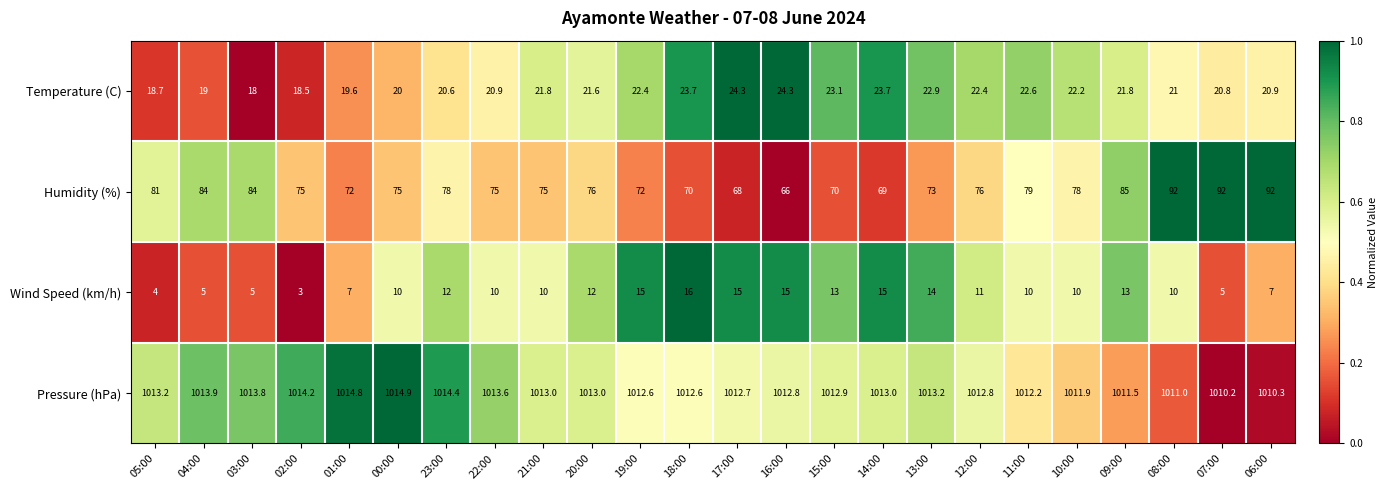

The value of Humidity (%) at 16:00 is 66.0. True or false?

True